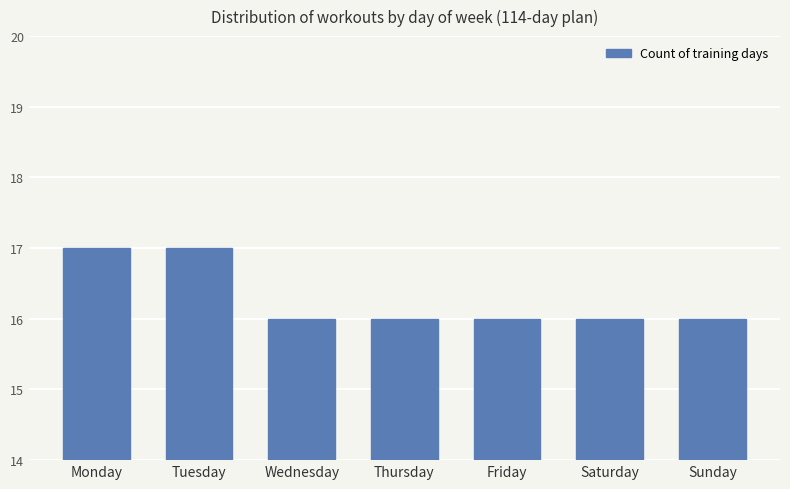

Are the bars grouped side by side (vs. stacked)?

No